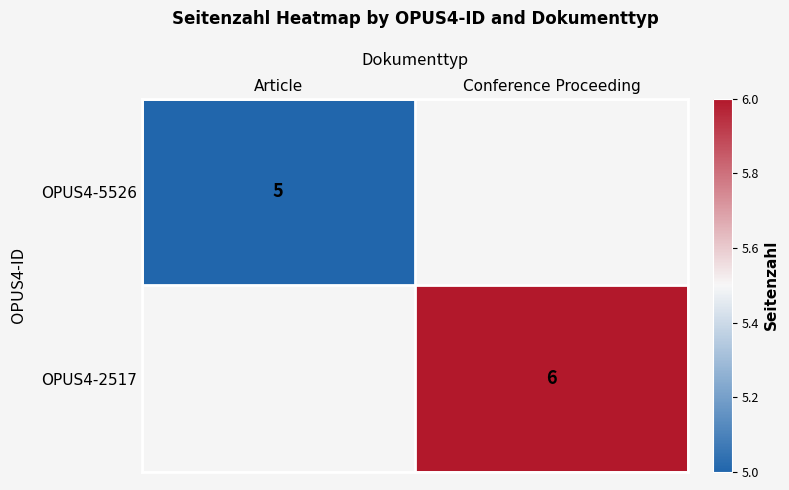

Between Article and Conference Proceeding, which is larger?

Conference Proceeding